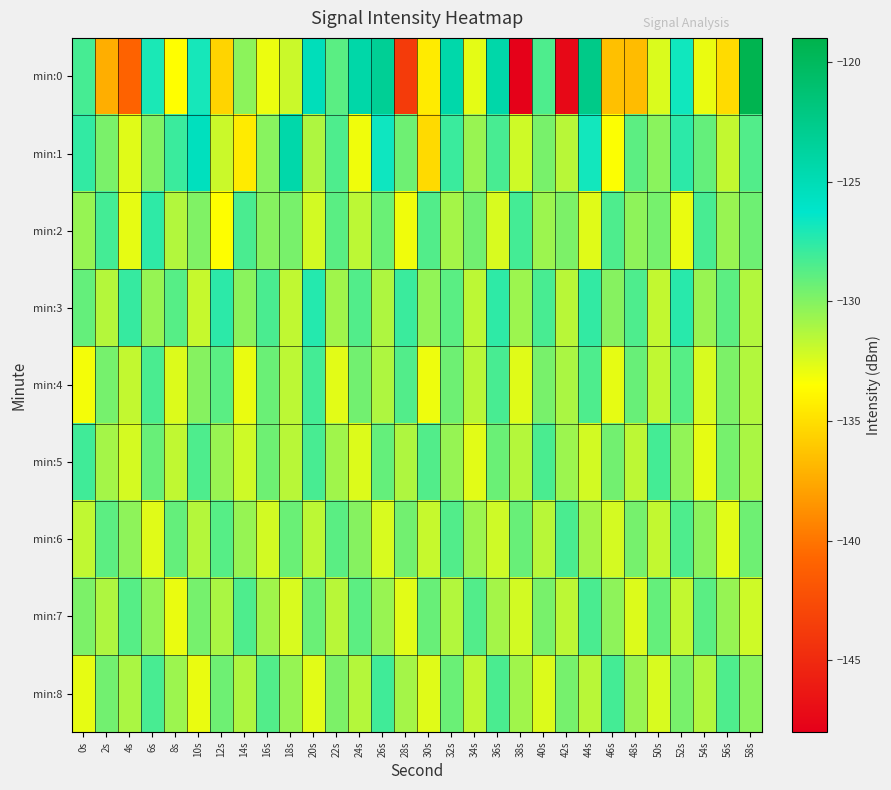

Between 32s and 40s, which series saw the biggest shift?

min:0